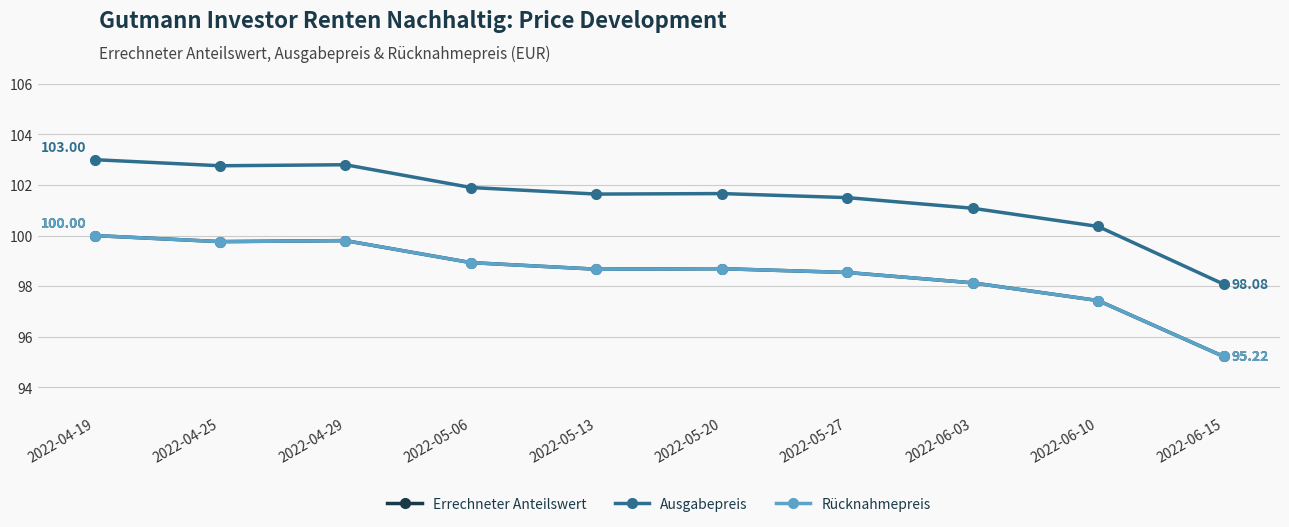

At which label does Errechneter Anteilswert reach its peak?

2022-04-19